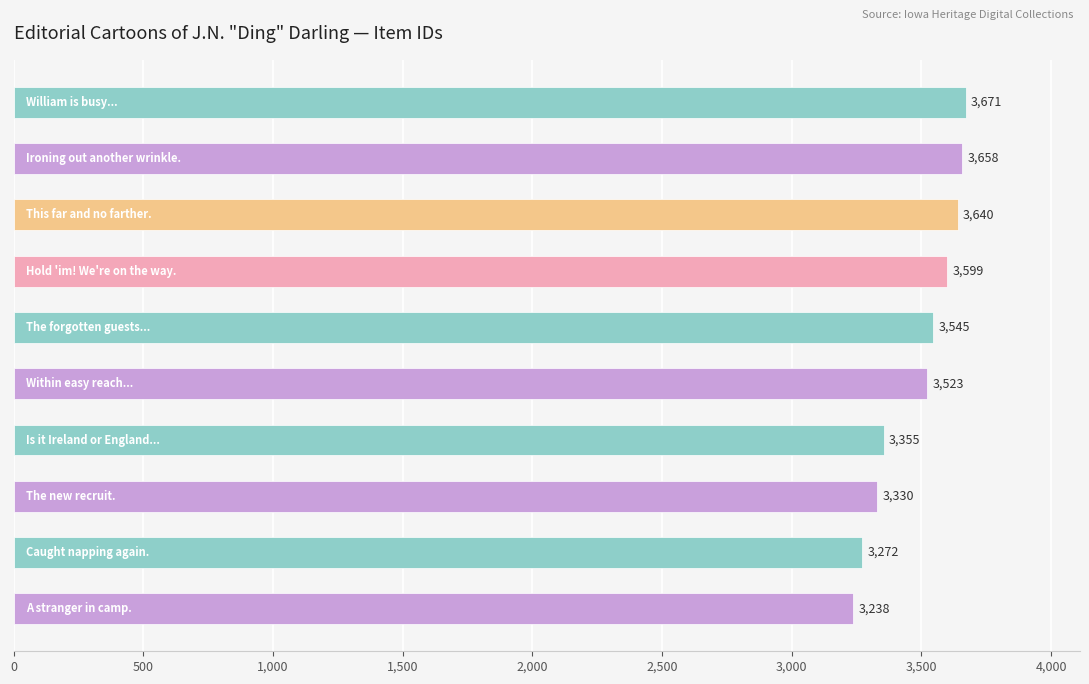

What is the difference between the second highest and minimum values?

420